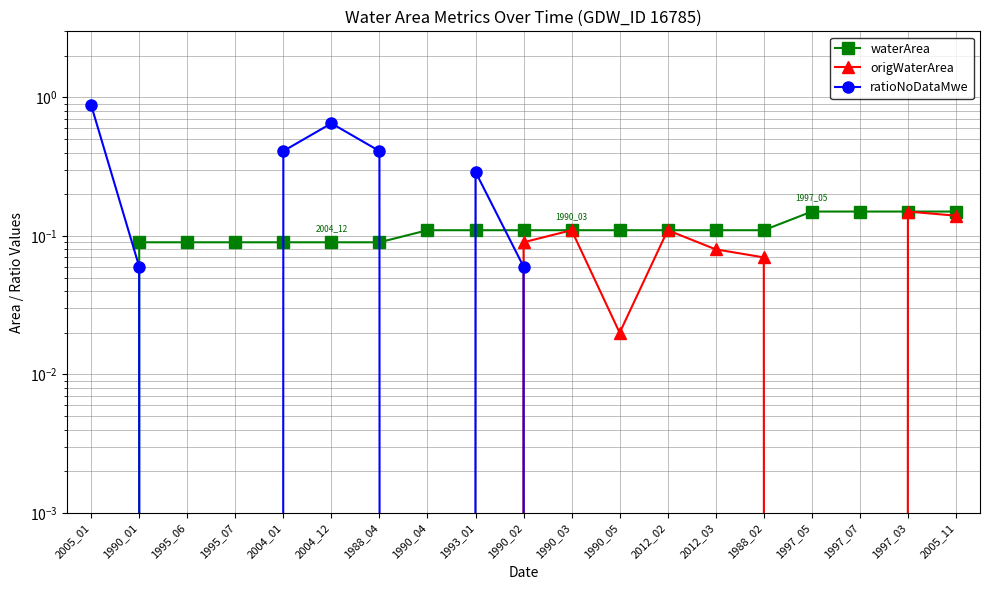

What is the total value across all series at 1990_01?

0.1